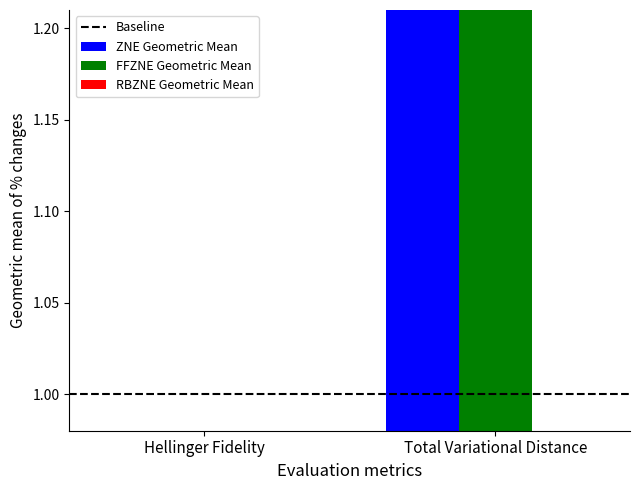

What is the label of the 1st bar from the left?

Hellinger Fidelity